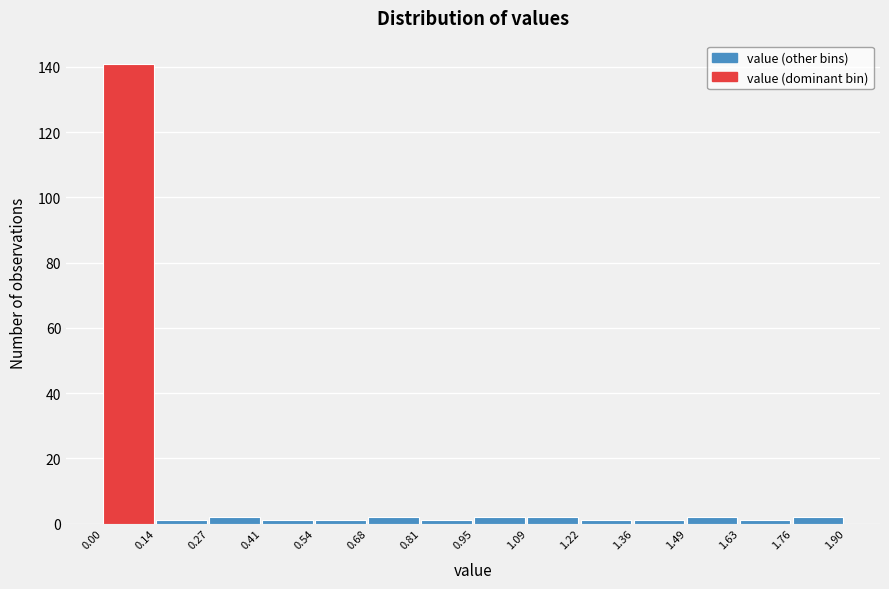

Reading left to right, list every bar in this chart as the range it spans on the x-axis followed by its height. The values are not printed on the chart, so give them approximately, as read against the axis.

0.00 to 0.14: 142
0.14 to 0.27: under 2
0.27 to 0.41: 2
0.41 to 0.54: under 2
0.54 to 0.68: under 2
0.68 to 0.81: 2
0.81 to 0.95: under 2
0.95 to 1.09: 2
1.09 to 1.22: 2
1.22 to 1.36: under 2
1.36 to 1.49: under 2
1.49 to 1.63: 2
1.63 to 1.76: under 2
1.76 to 1.90: 2